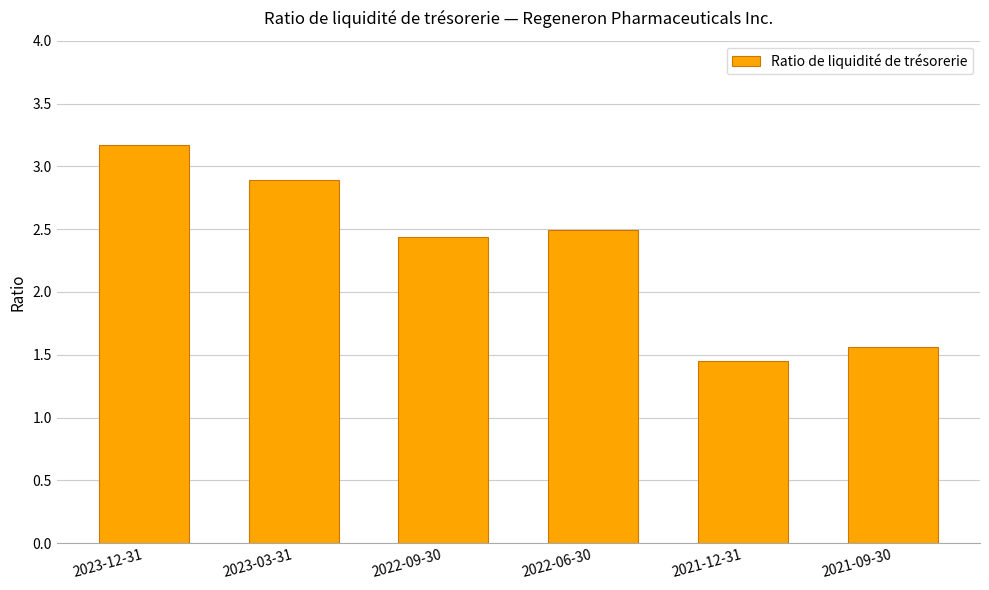

What is the change in value from 2023-03-31 to 2022-06-30?

-0.4